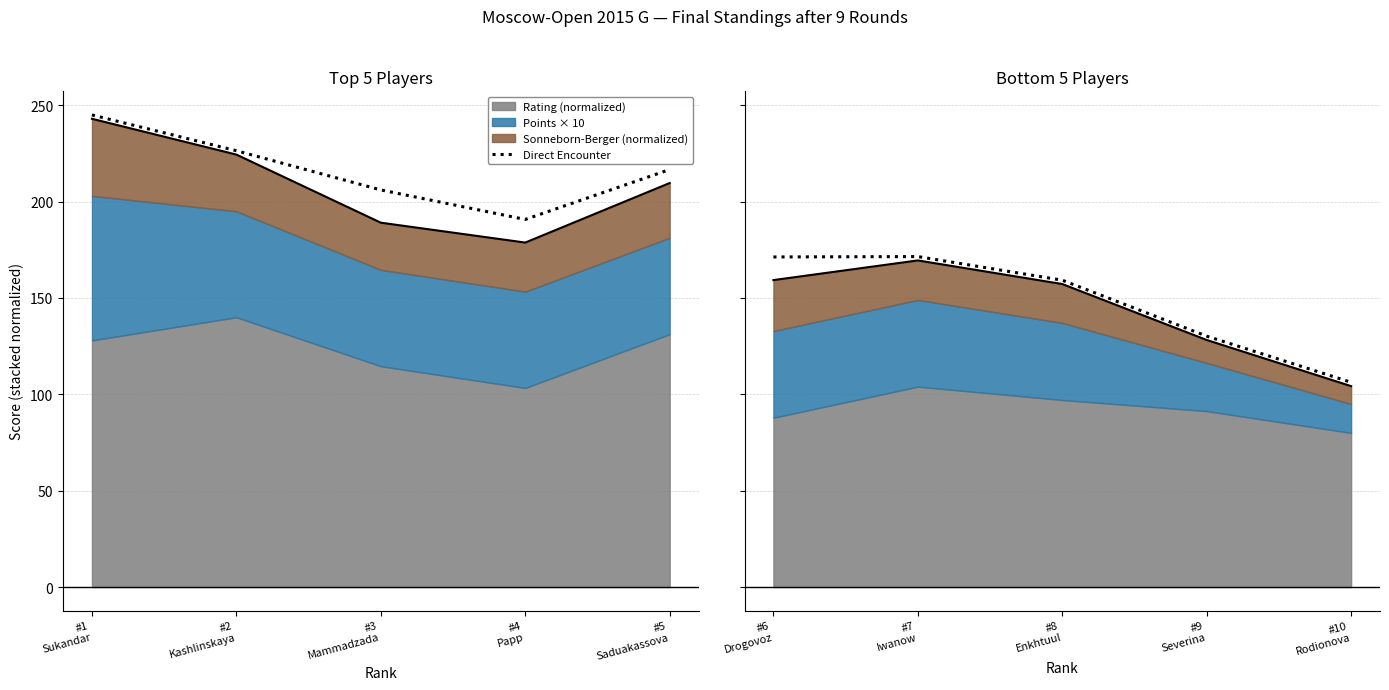

Which has a higher value, #7 Iwanow or #10 Rodionova?

#7 Iwanow